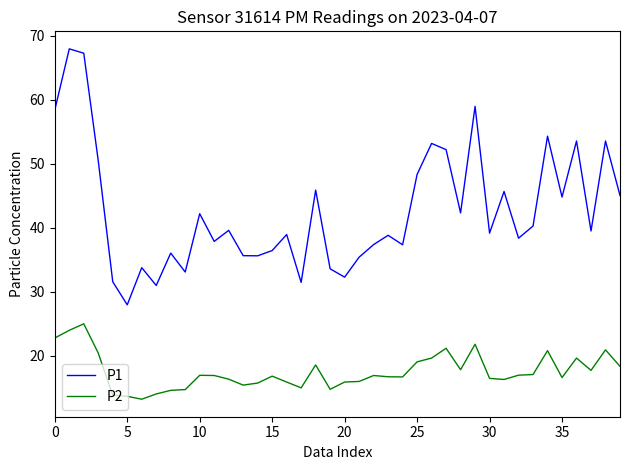

True or false: P2 and P1 cross at least once.

False